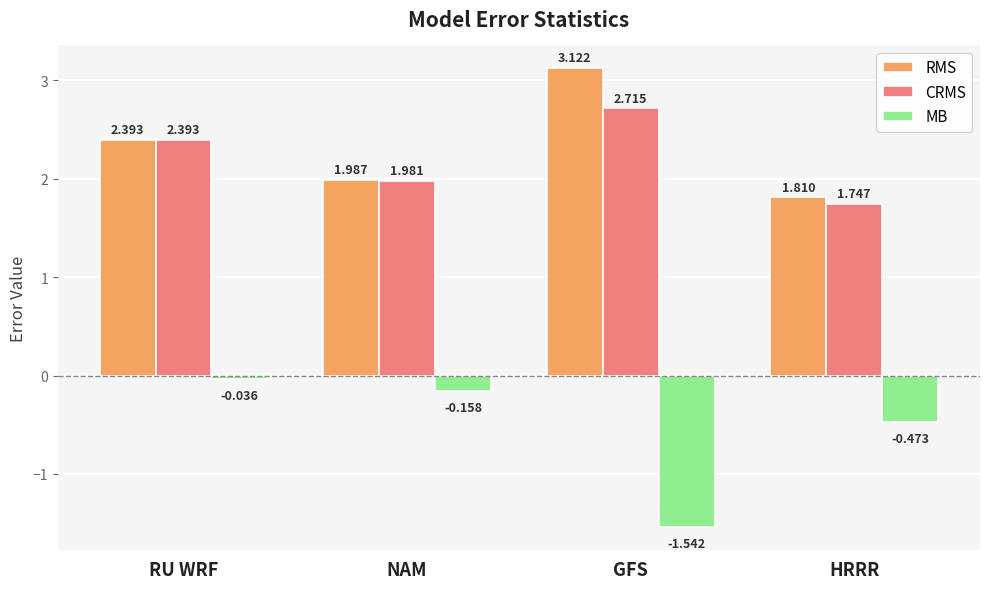

At which label does MB reach its peak?

RU WRF